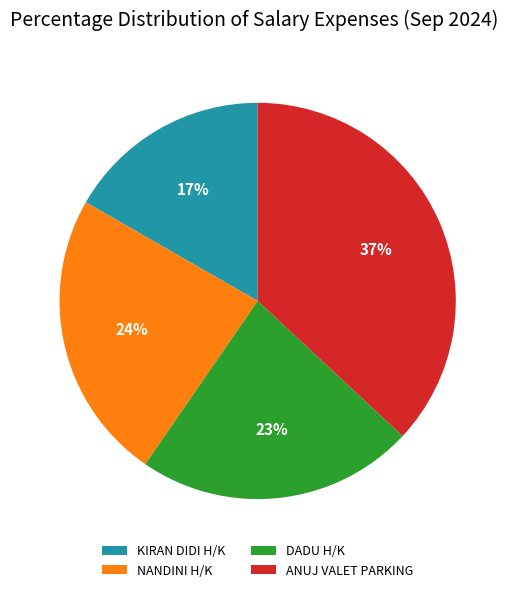

Rank the categories by value from highest to lowest.

ANUJ VALET PARKING, NANDINI H/K, DADU H/K, KIRAN DIDI H/K